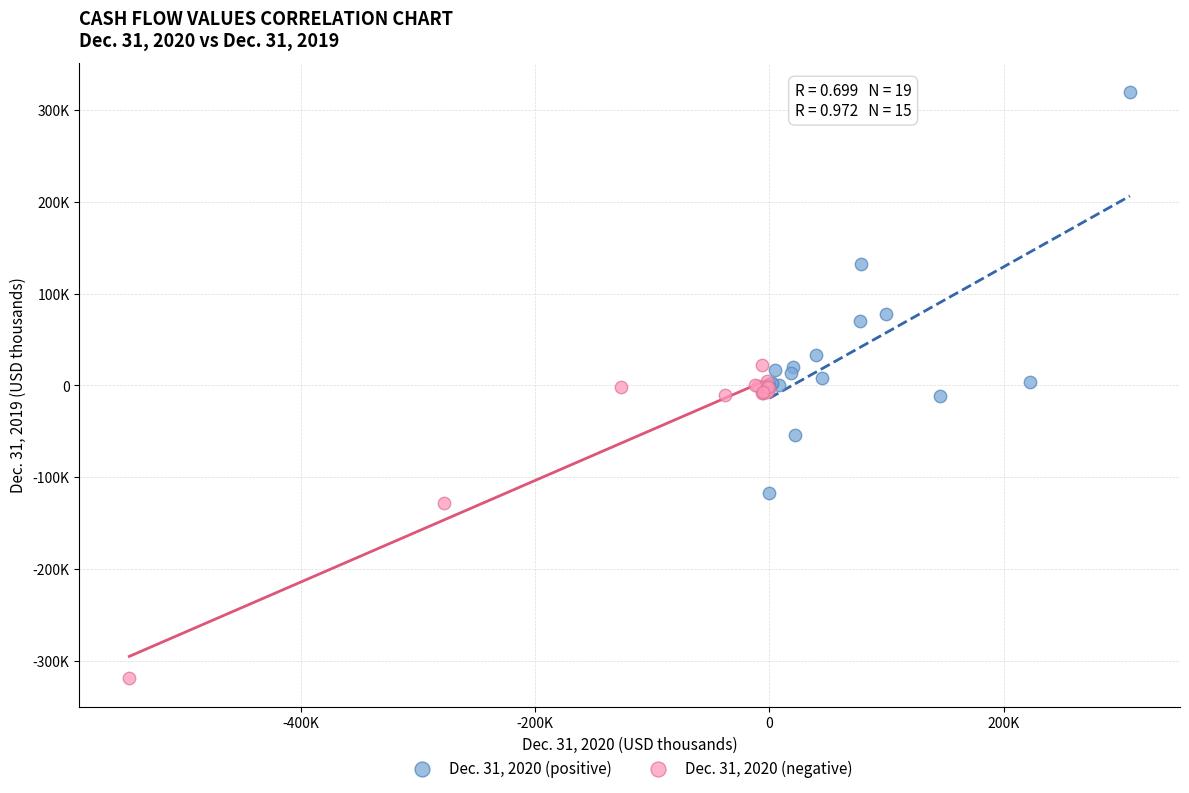

What are all the series names shown in the legend?

Dec. 31, 2020 (positive), Dec. 31, 2020 (negative)